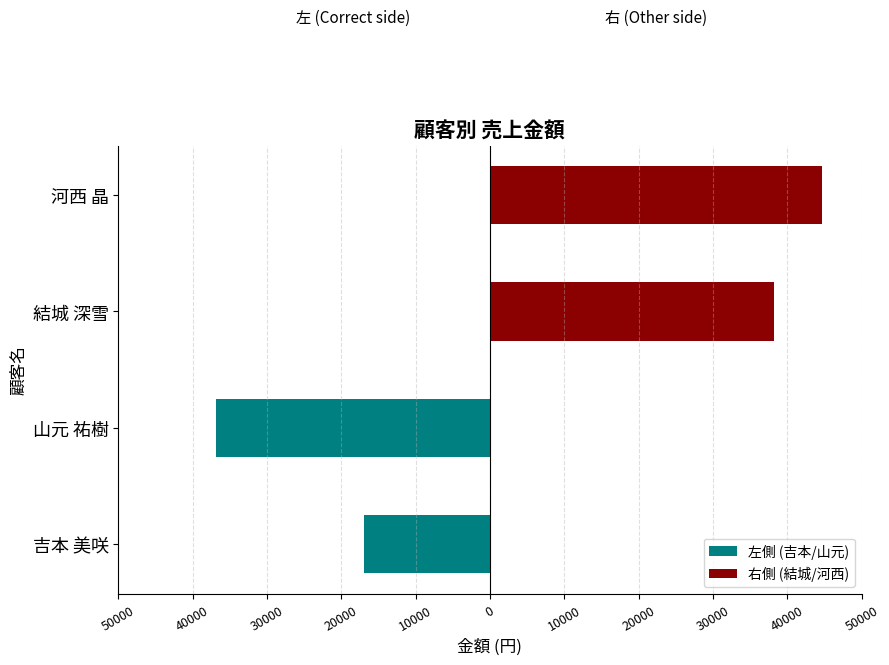

How many series are shown in this chart?

2